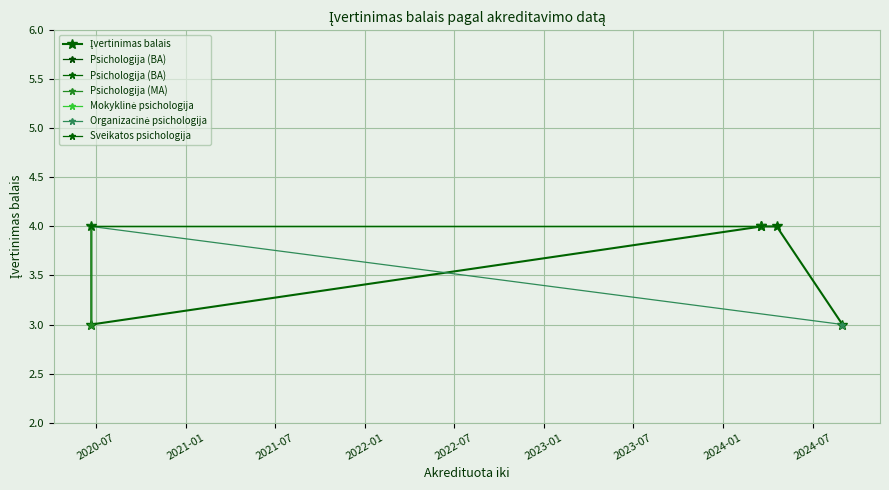

At which category does the data reach its first local peak?

2024-03-19